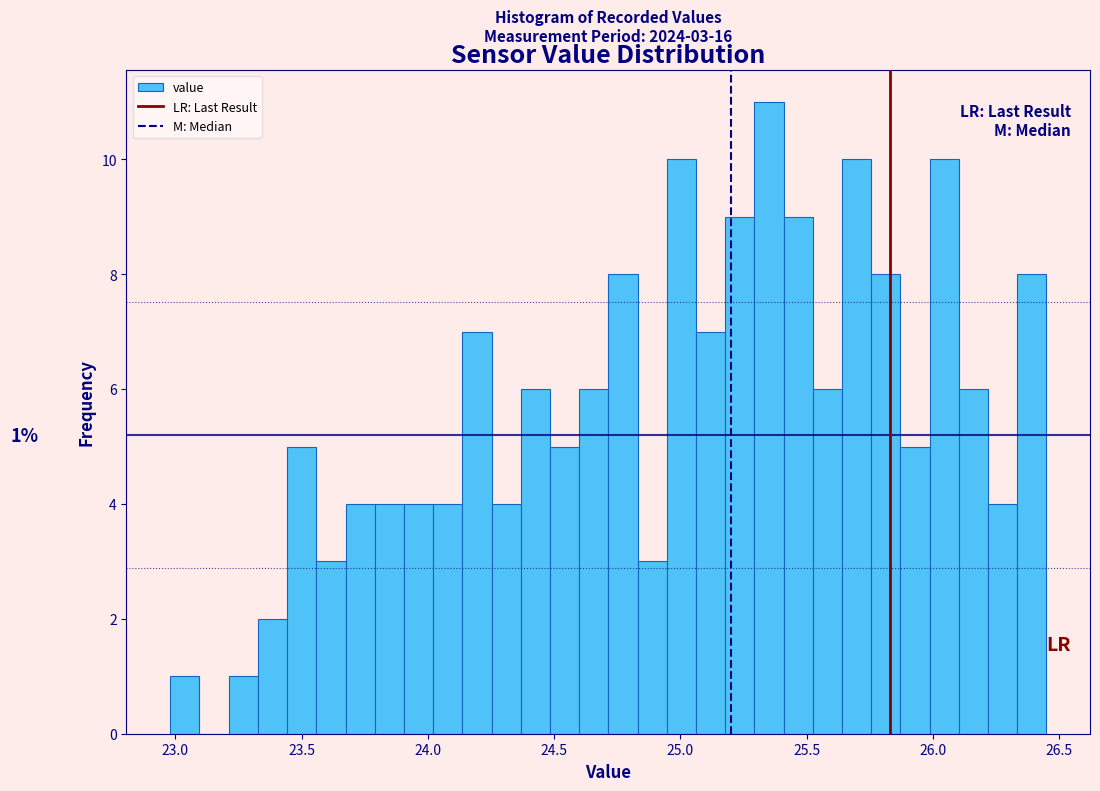

Read against the x-axis, roughly where is the centre of the tallest bar?

25.35